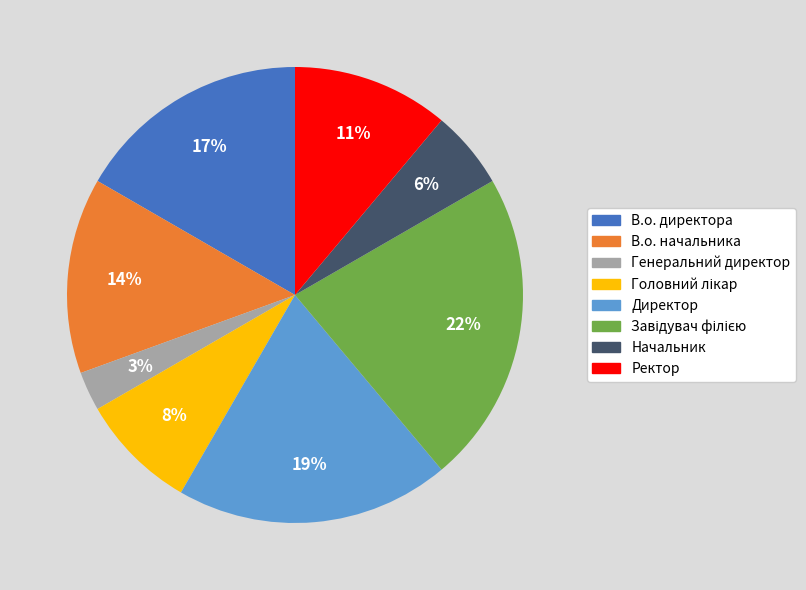

To the nearest percent, what is the combined percentage of В.о. начальника and Генеральний директор?

17%